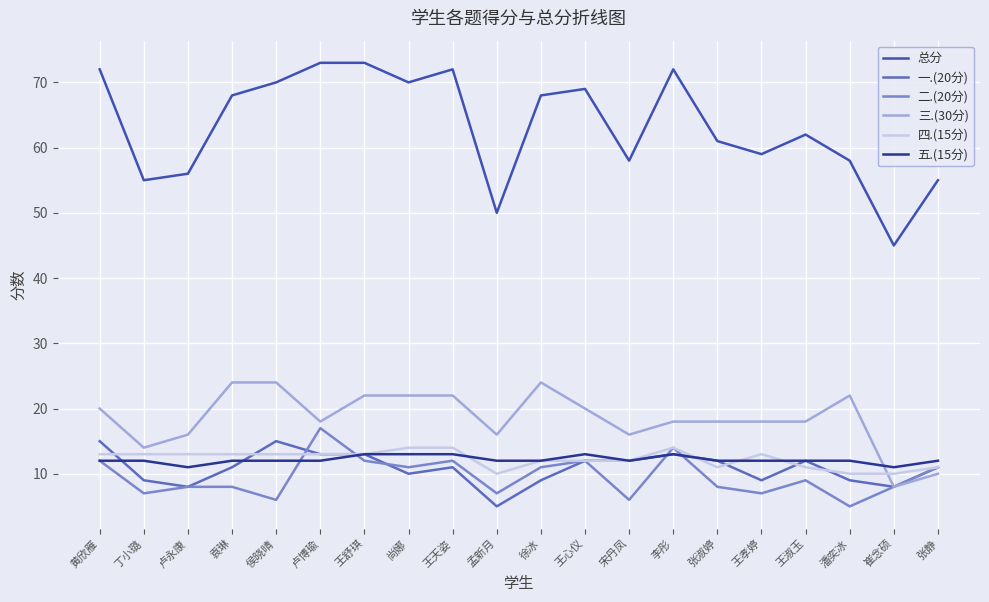

What is the average value of the 二.(20分) series?

10